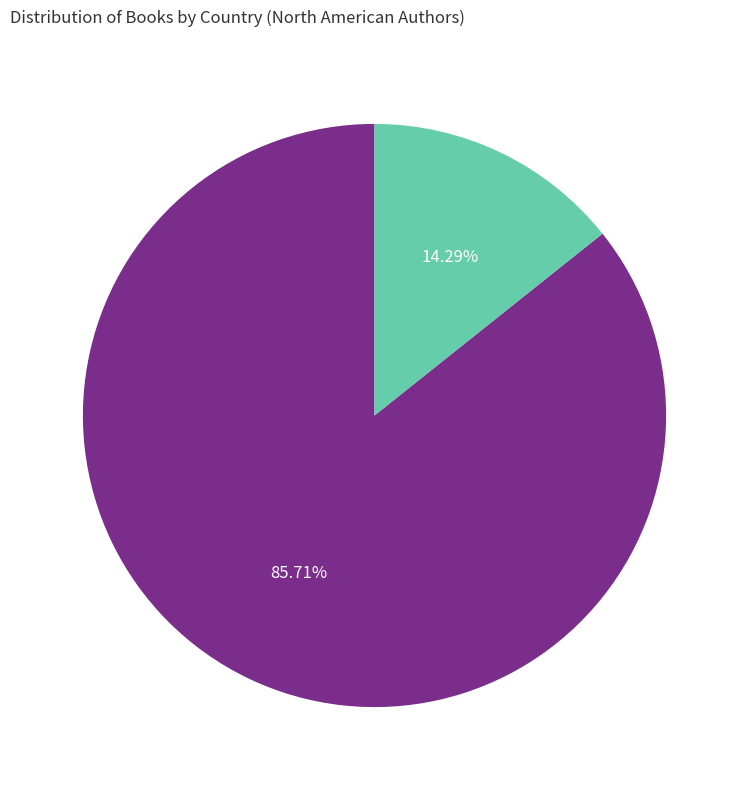

Is it true that Mexican is 27% of the pie?

False